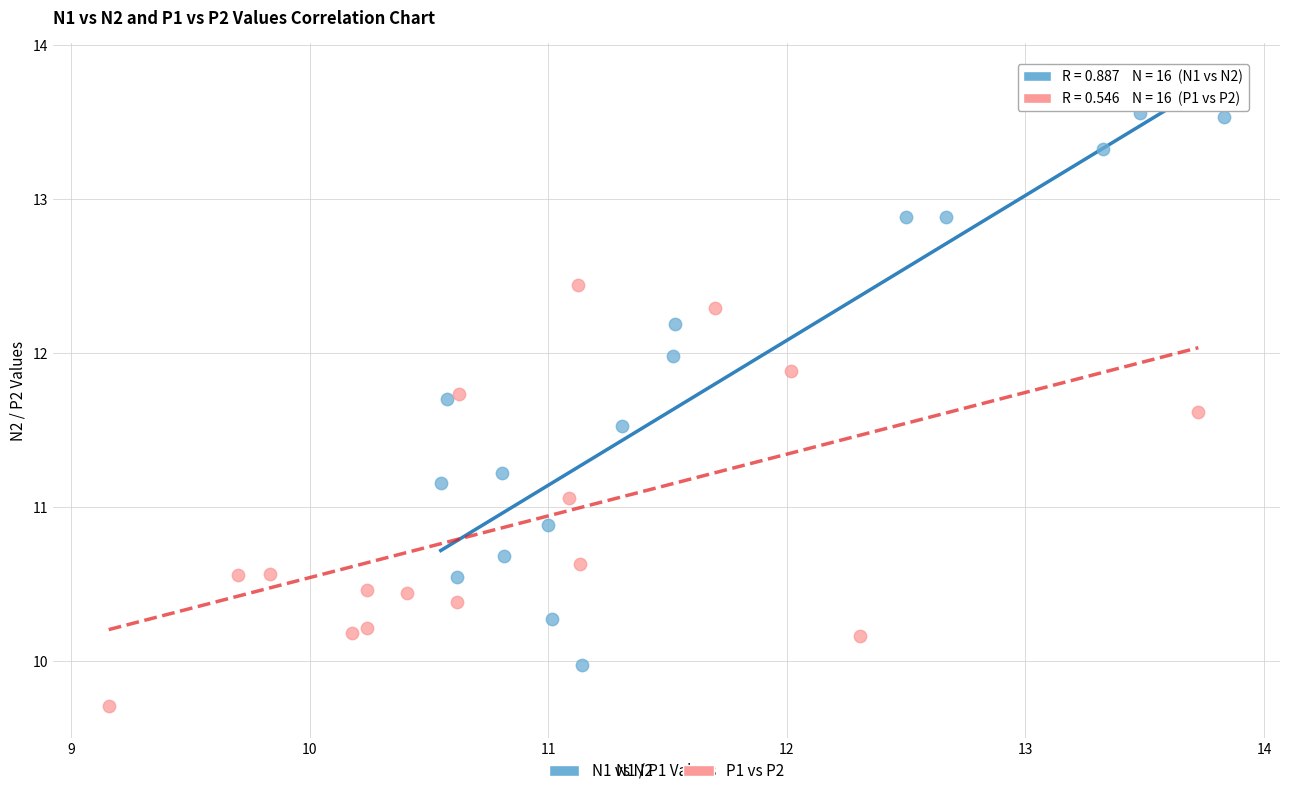

Which series contains the highest Y value?

N1 vs N2